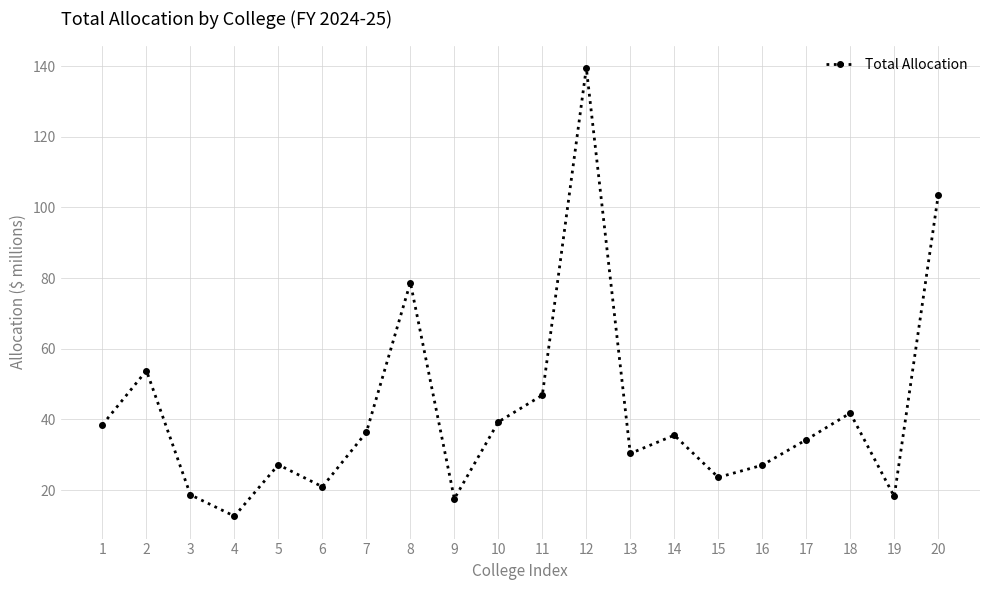

What is the value of the 2nd point from the left?

53.8